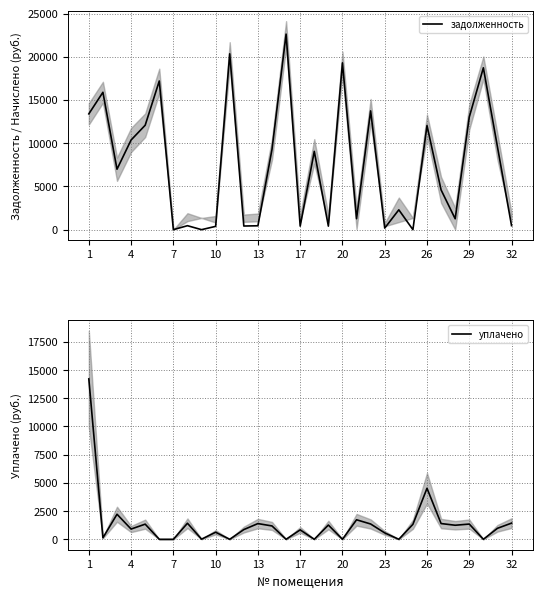

The value of задолженность at 26 is 12040.8. True or false?

True